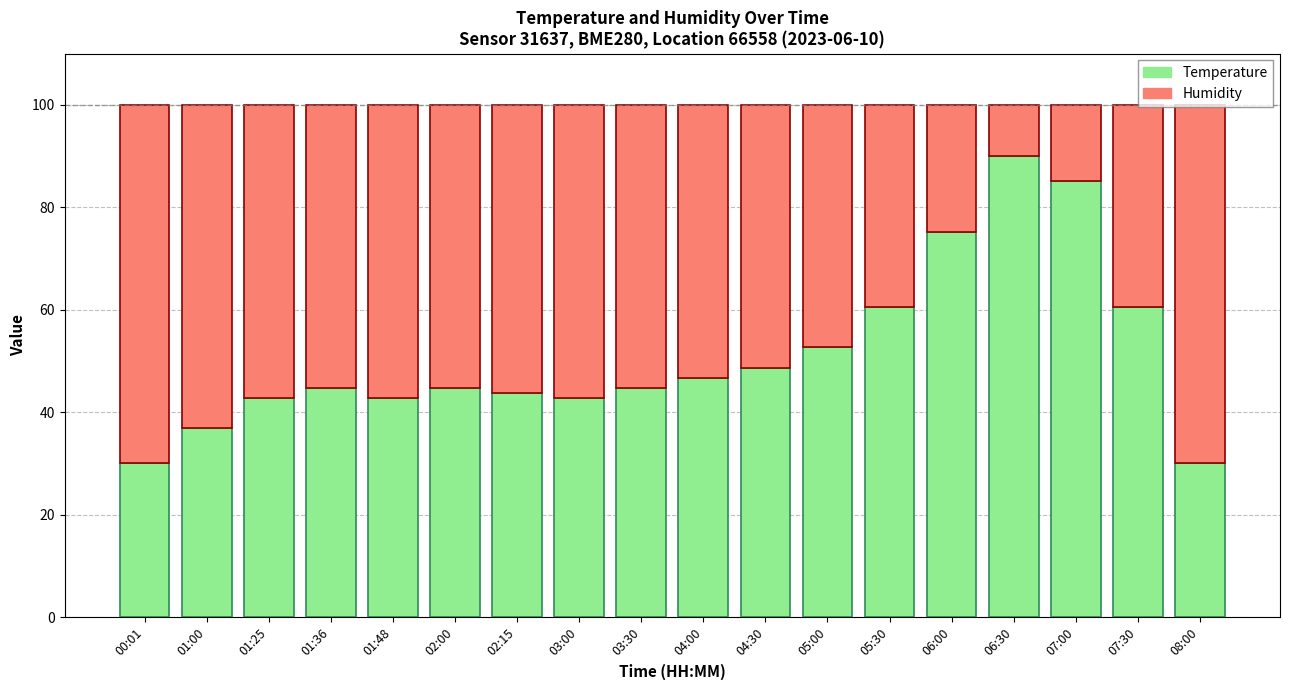

What is the difference between the maximum and minimum values in the Temperature series?

60.0